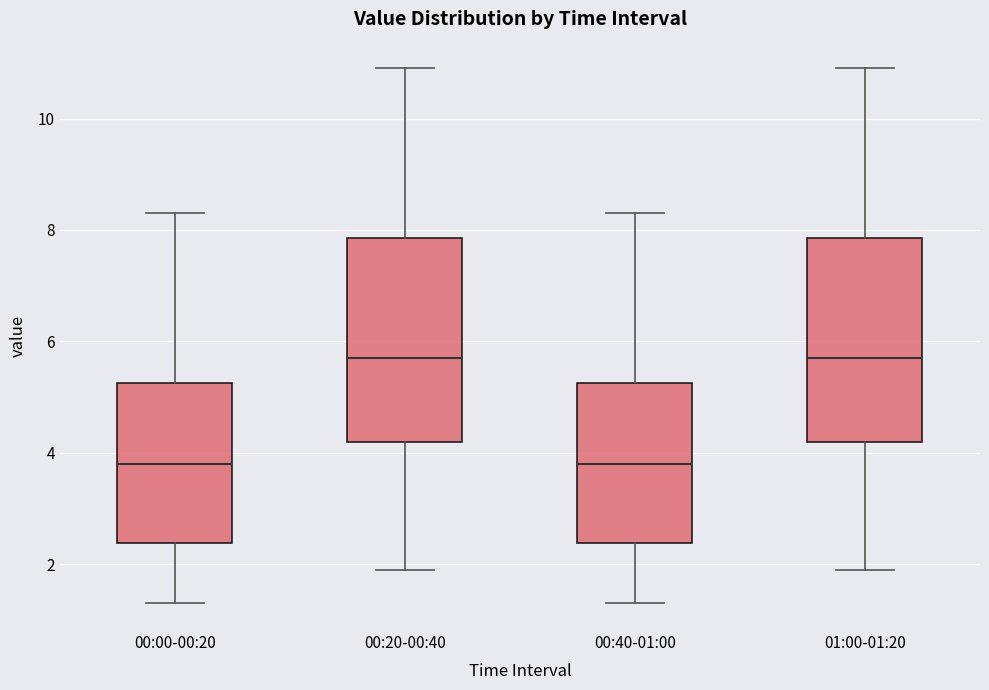

Reading left to right, transcribe this box plot: for each box, give where its median line is, the range the box spans, and where its two whiskers end, as read against the y-axis. The values are not printed on the chart, so give them approximately, as read against the axis.

00:00-00:20: median 3.8, box 2.4 to 5.2, whiskers 1.4 to 8.4
00:20-00:40: median 5.8, box 4.2 to 7.8, whiskers 2.0 to 11.0
00:40-01:00: median 3.8, box 2.4 to 5.2, whiskers 1.4 to 8.4
01:00-01:20: median 5.8, box 4.2 to 7.8, whiskers 2.0 to 11.0